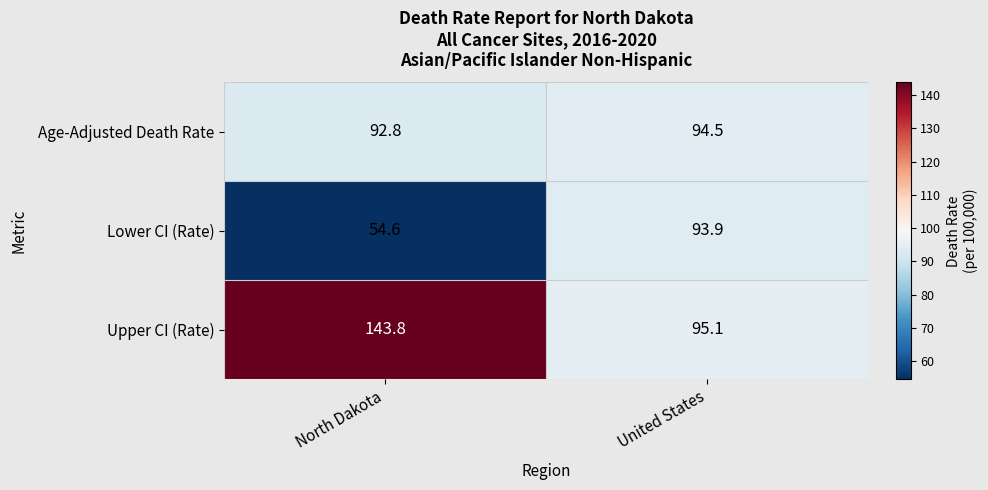

Which series has the widest spread of values?

Upper CI (Rate)